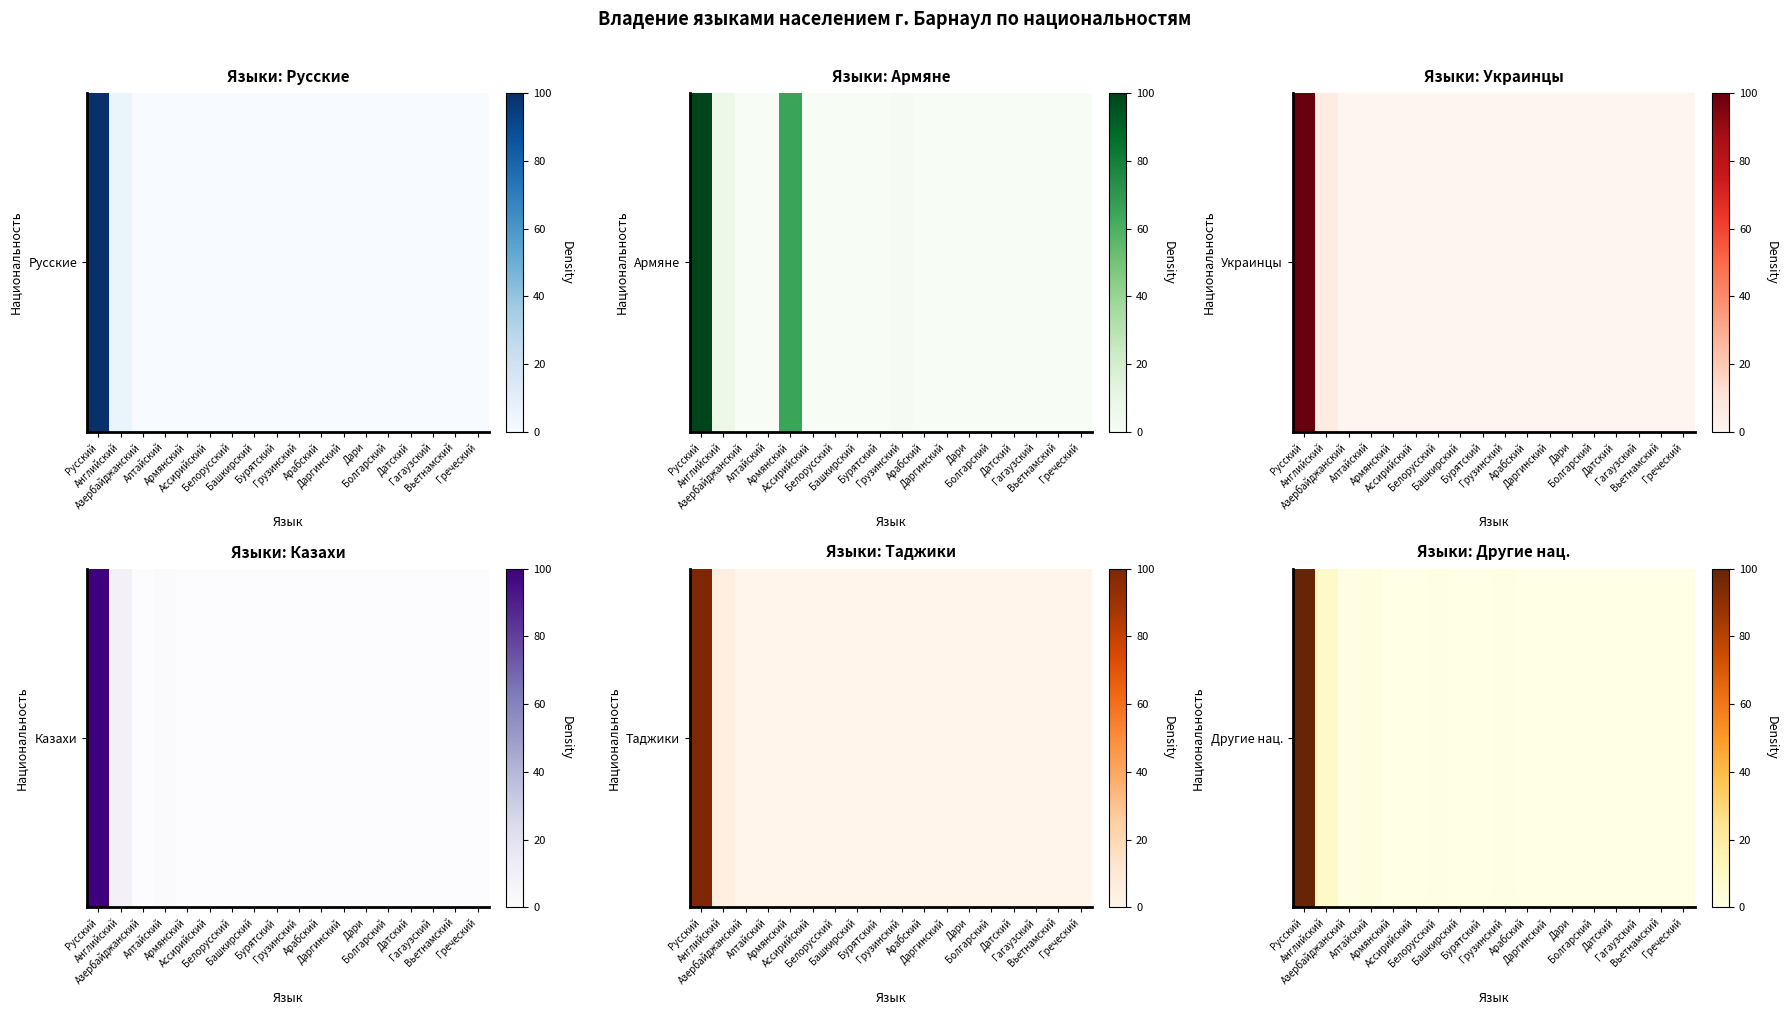

Read the value at Дари.

0.1